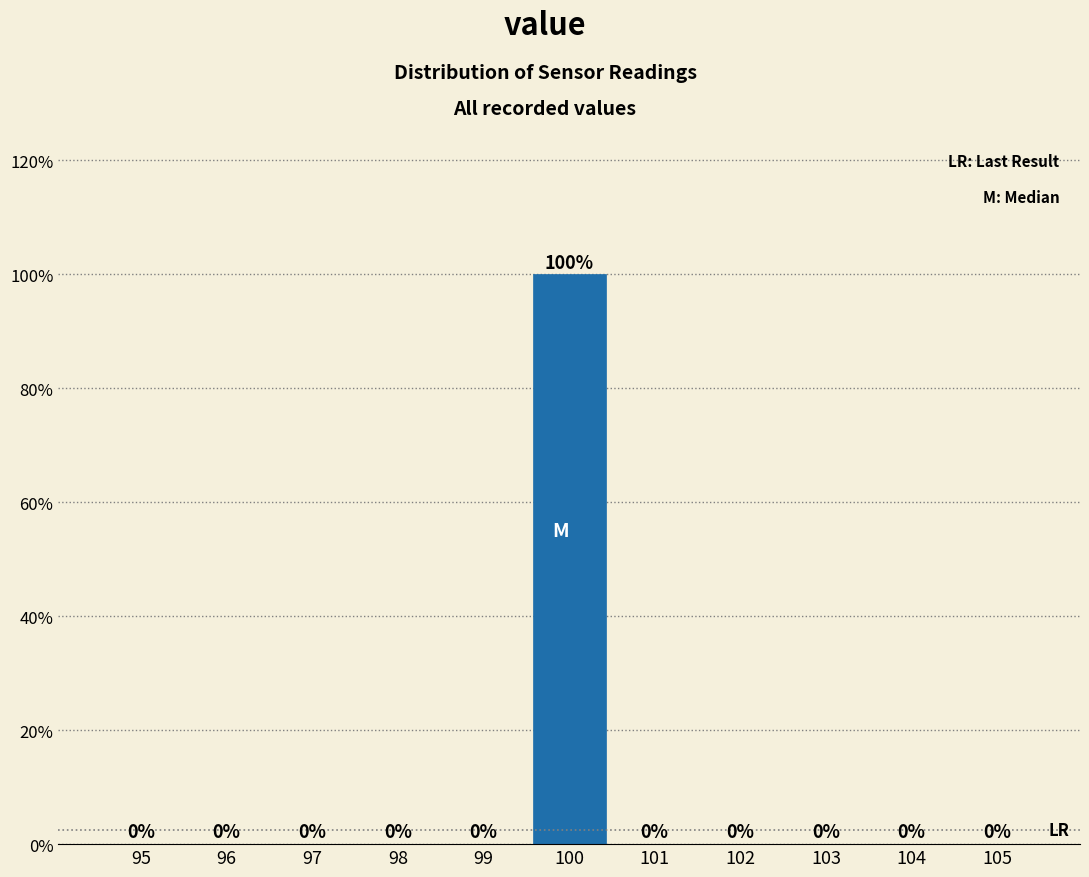

Reading left to right, transcribe all the data shown in this chart.

95=0	96=0	97=0	98=0	99=0	100=100	101=0	102=0	103=0	104=0	105=0